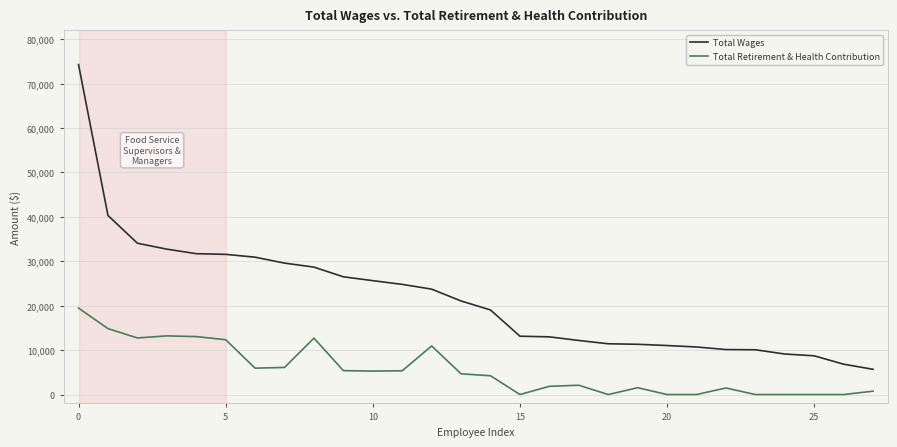

List the series in order of their peak value, highest first.

Total Wages, Total Retirement & Health Contribution